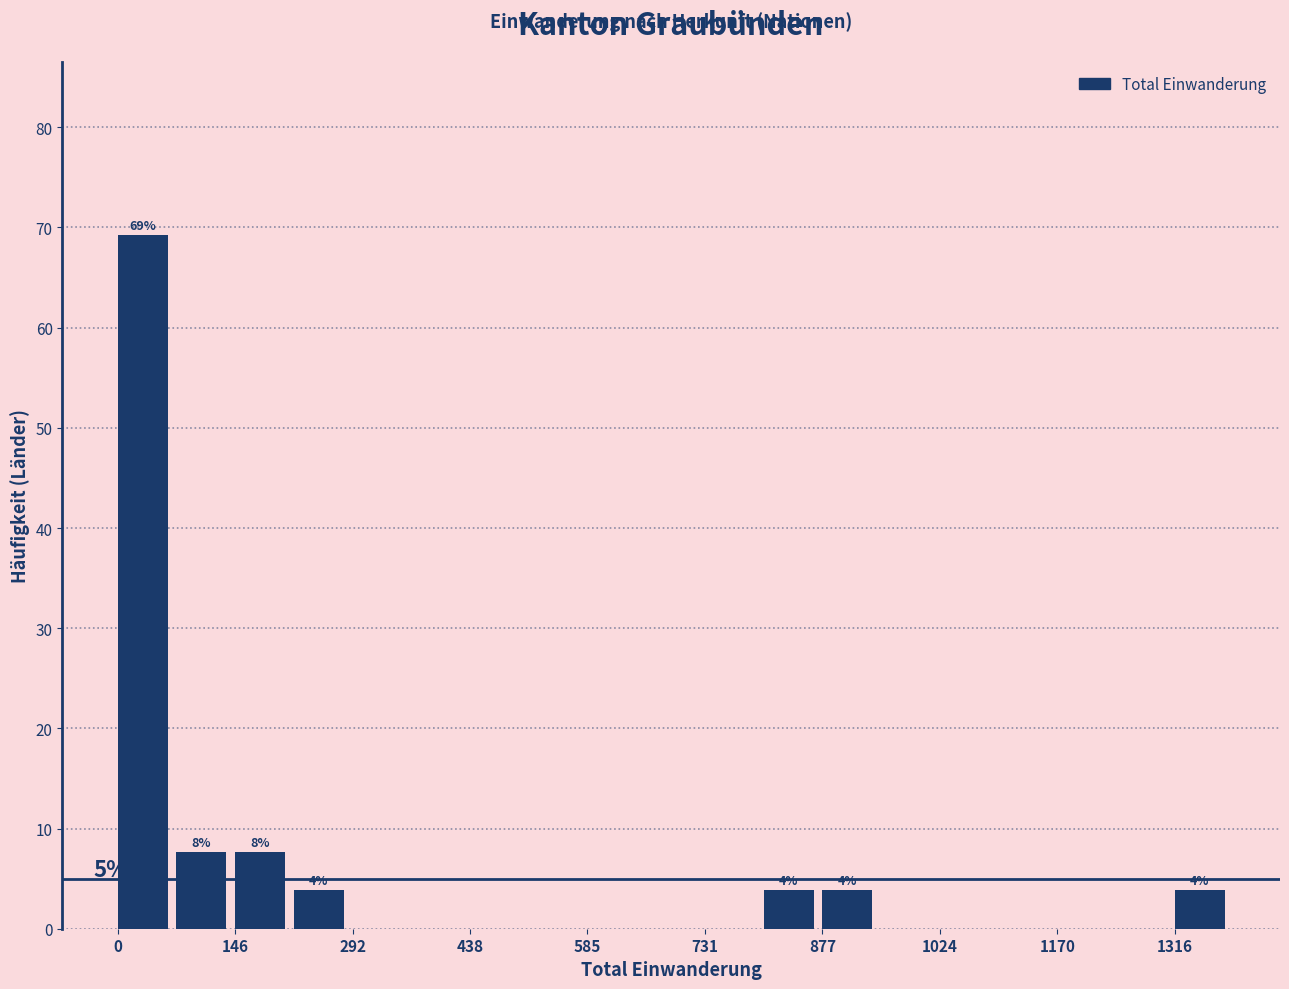

Around what value on the x-axis is the tallest bar? Give the approximate position of its centre, as read against the axis.

40